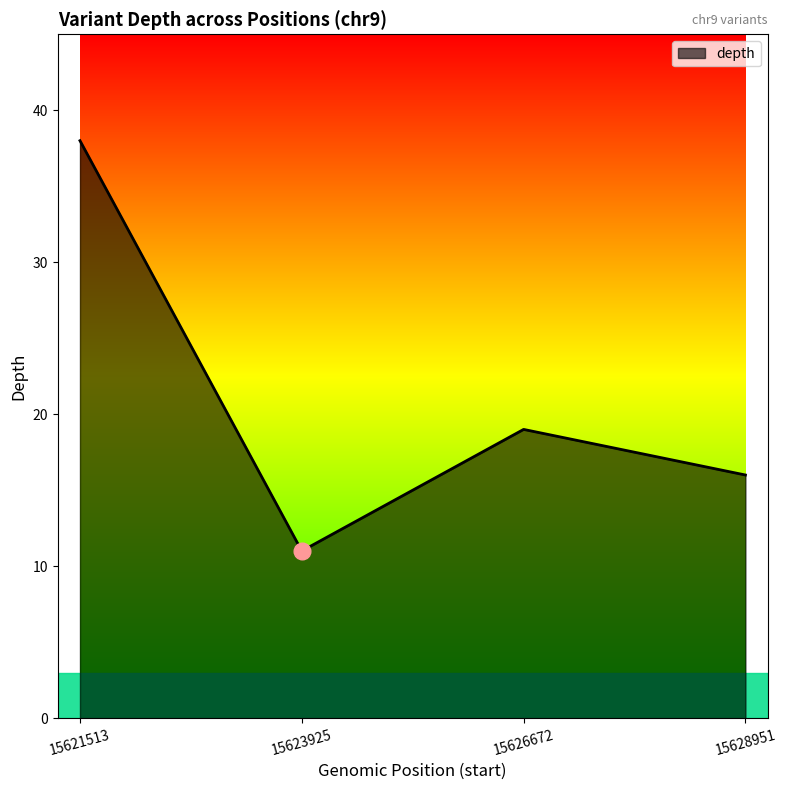

How many lines are shown in the chart?

1